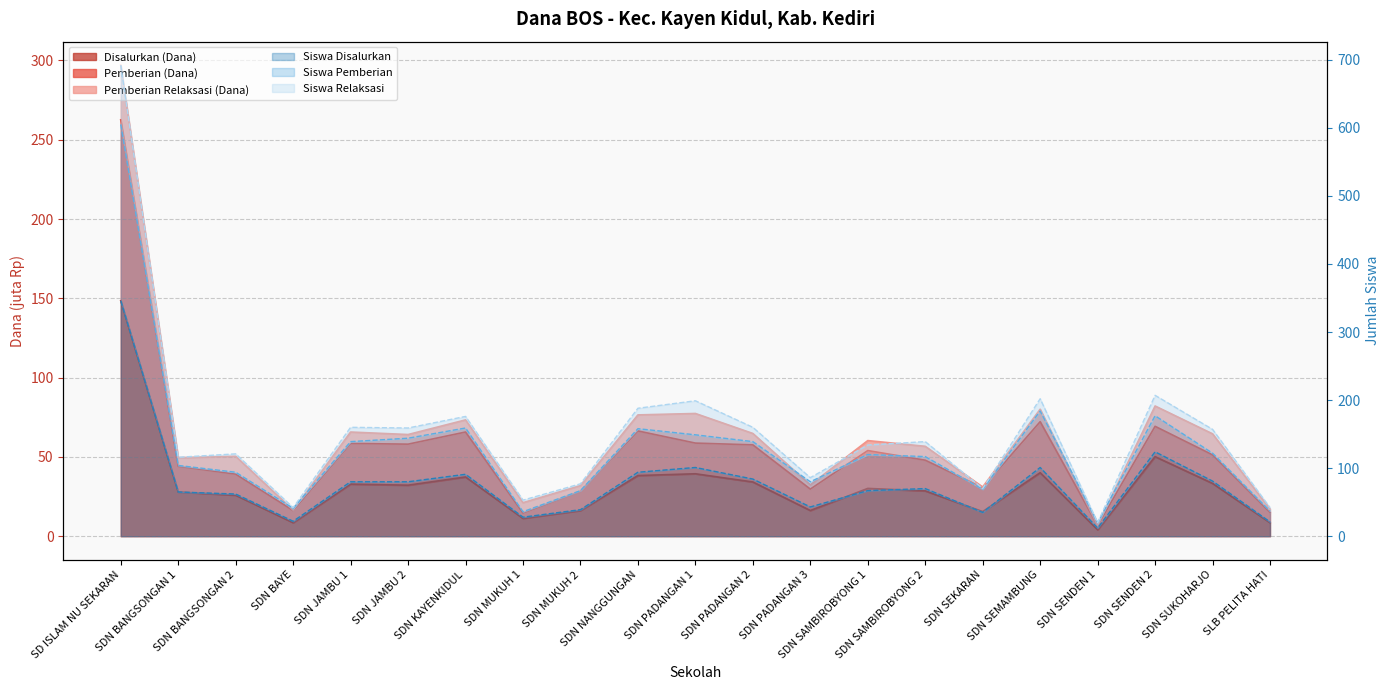

Where is the first local maximum for Pemberian (Dana)?

SDN JAMBU 1